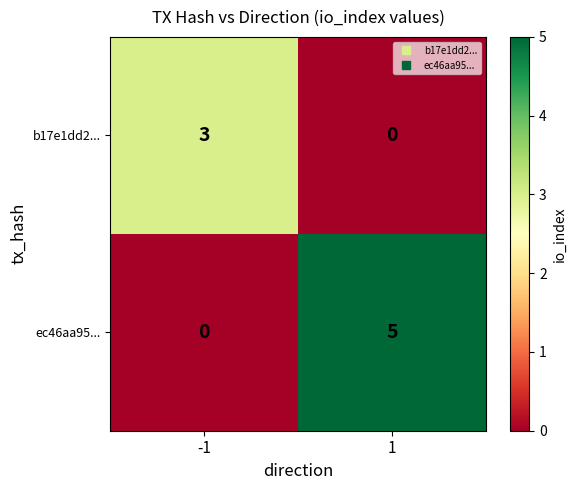

What is the highest value of the ec46aa95... series?

5